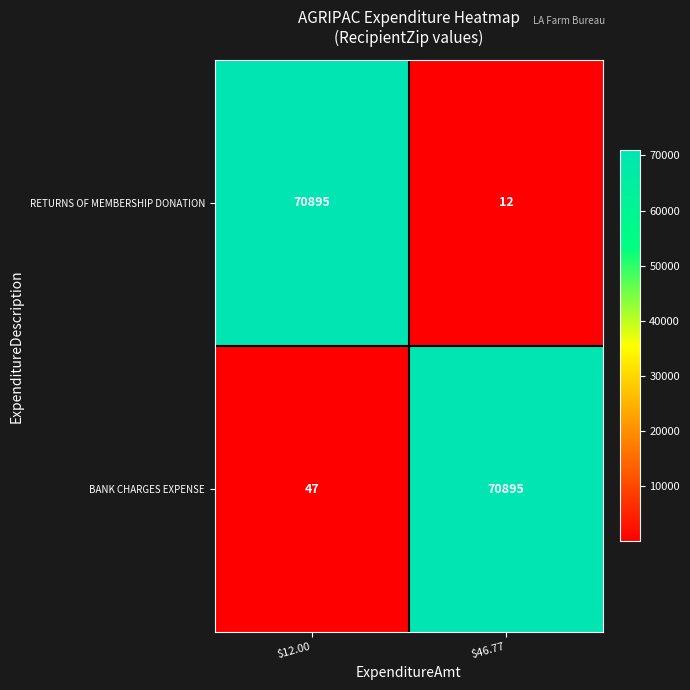

At $46.77, list the series in order from smallest to largest.

RETURNS OF MEMBERSHIP DONATION, BANK CHARGES EXPENSE